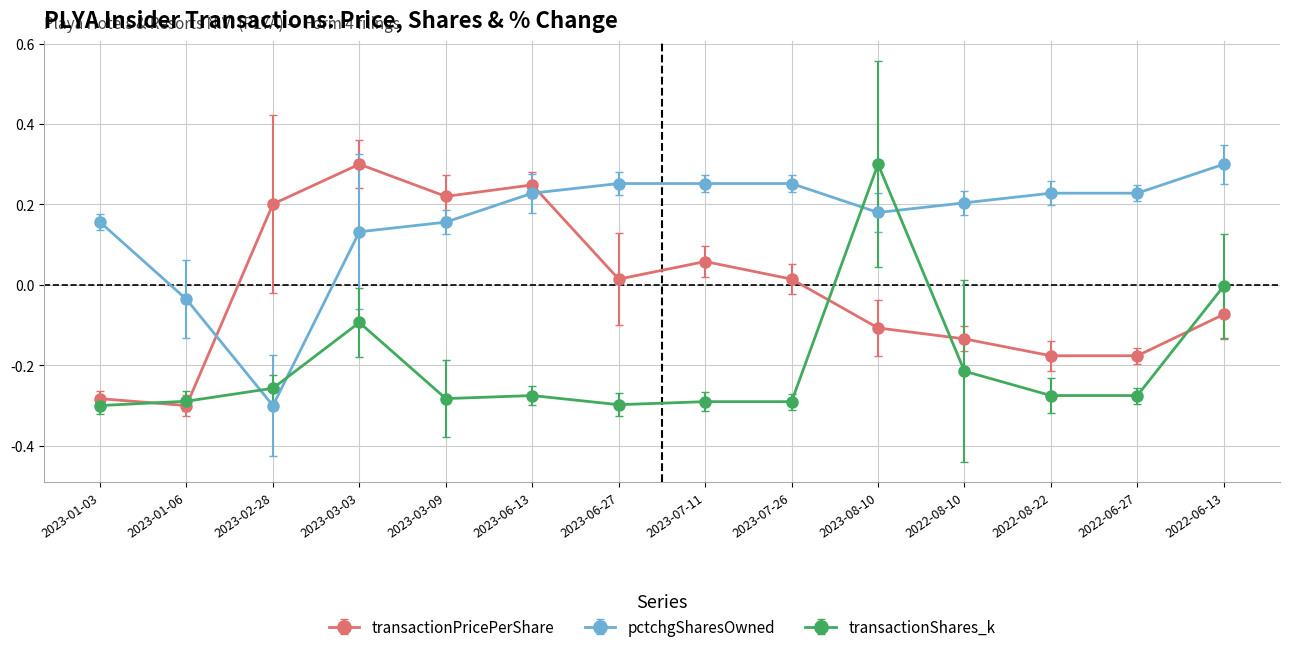

What is the label of the 10th point from the right?

2023-03-09